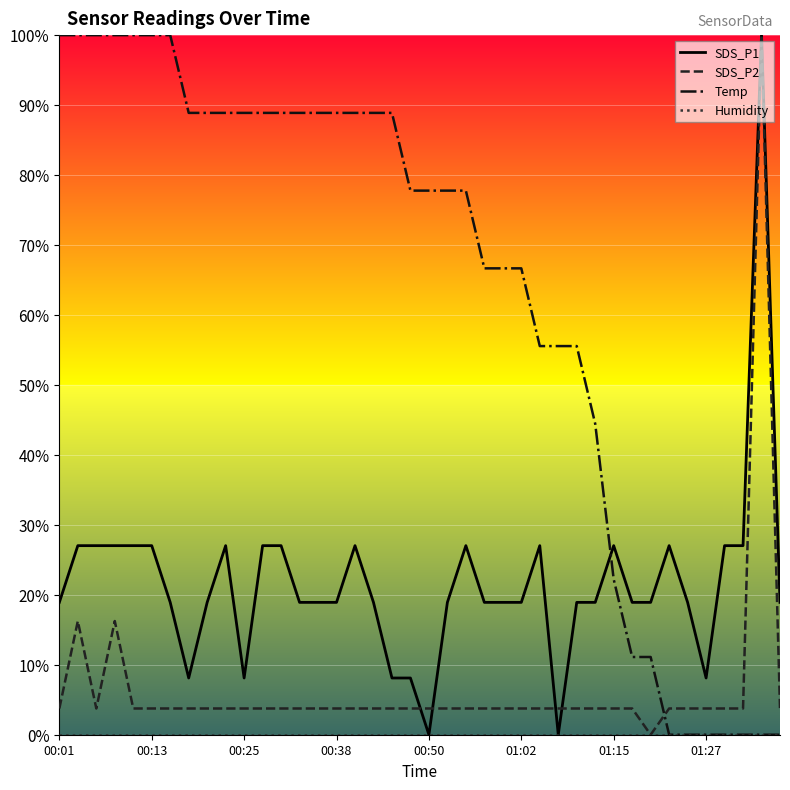

Which series has the largest total across all categories?

Temp